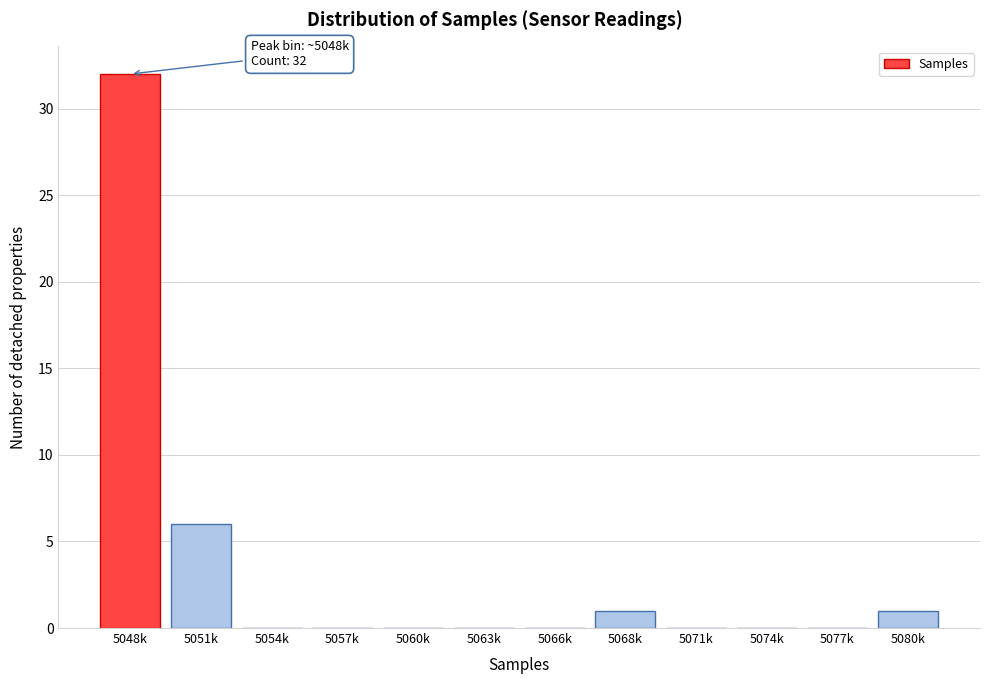

Reading left to right, list all the values displayed in this chart.

5048k=32	5051k=6	5054k=0	5057k=0	5060k=0	5063k=0	5066k=0	5068k=1	5071k=0	5074k=0	5077k=0	5080k=1